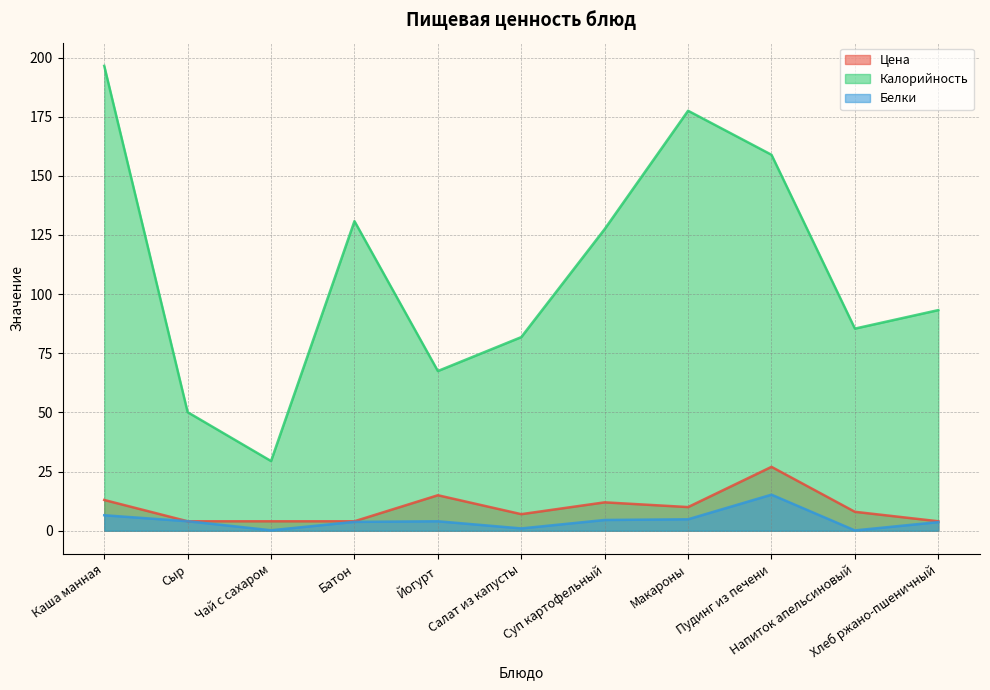

Reading left to right, extract all data points from this chart.

Цена: Каша манная=13.0	Сыр=4.0	Чай с сахаром=4.0	Батон=4.0	Йогурт=15.0	Салат из капусты=7.0	Суп картофельный=12.0	Макароны=10.0	Пудинг из печени=27.0	Напиток апельсиновый=8.0	Хлеб ржано-пшеничный=4.0
Калорийность: Каша манная=196.5	Сыр=50.1	Чай с сахаром=29.5	Батон=130.8	Йогурт=67.5	Салат из капусты=81.8	Суп картофельный=127.5	Макароны=177.5	Пудинг из печени=158.9	Напиток апельсиновый=85.4	Хлеб ржано-пшеничный=93.2
Белки: Каша манная=6.6	Сыр=4.0	Чай с сахаром=0.2	Батон=3.8	Йогурт=4.0	Салат из капусты=1.0	Суп картофельный=4.5	Макароны=4.8	Пудинг из печени=15.2	Напиток апельсиновый=0.1	Хлеб ржано-пшеничный=3.6